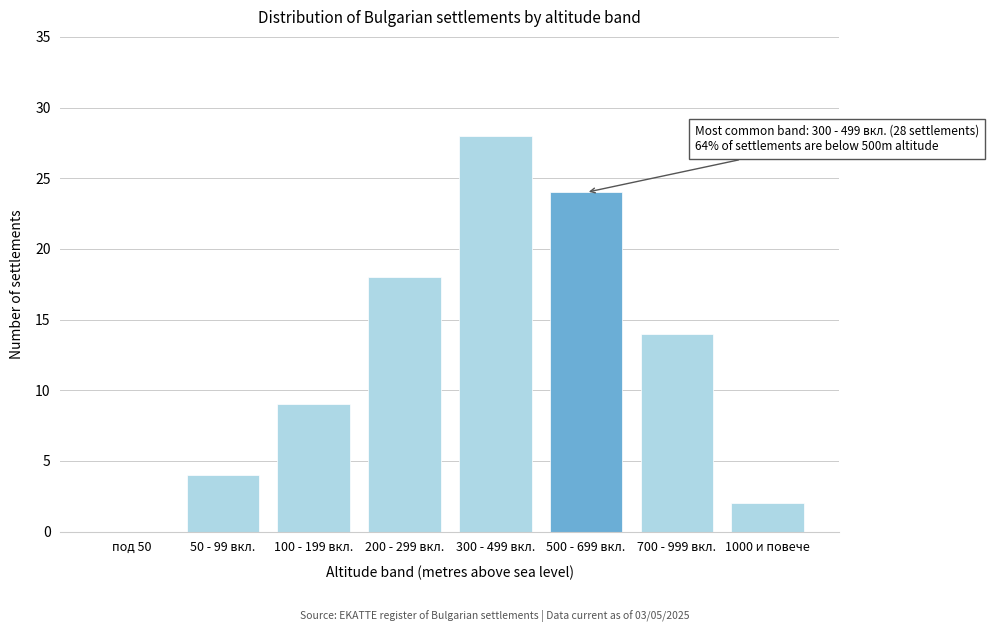

Reading right to left, extract all data points from this chart.

1000 и повече=2	700 - 999 вкл.=14	500 - 699 вкл.=24	300 - 499 вкл.=28	200 - 299 вкл.=18	100 - 199 вкл.=9	50 - 99 вкл.=4	под 50=0